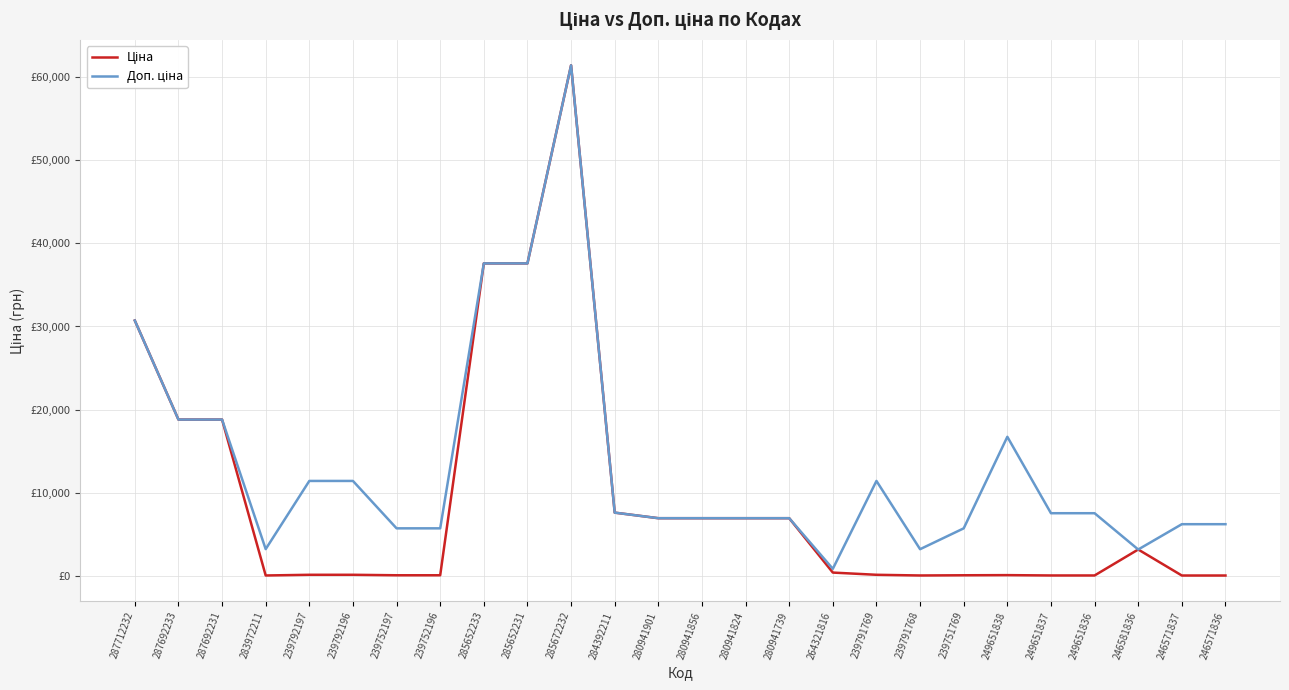

The Ціна series shows 27.6 at 246571837. True or false?

True